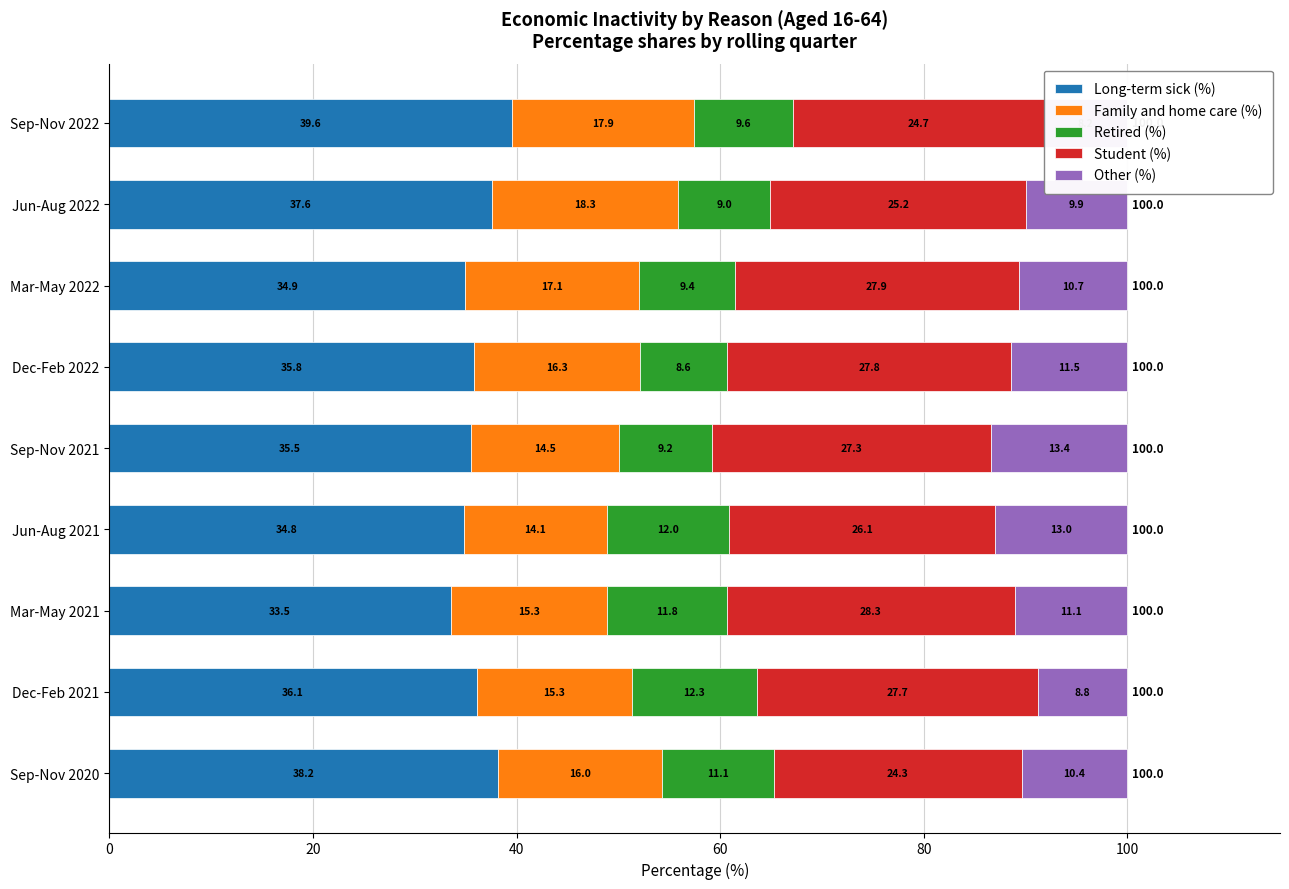

Which series has the largest range (max minus min)?

Long-term sick (%)